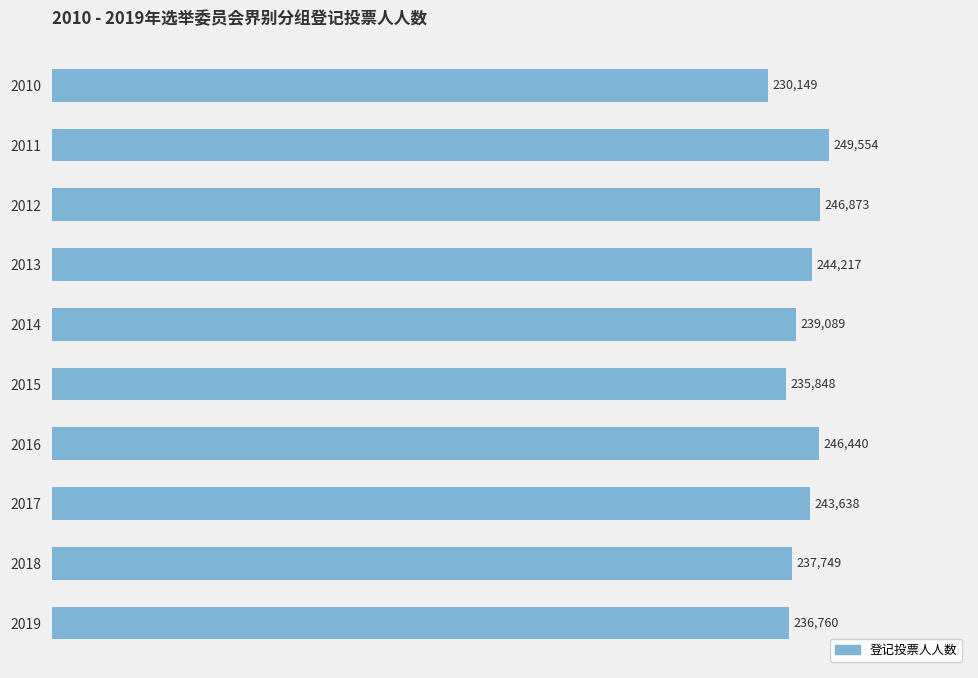

Reading bottom to top, transcribe all the data shown in this chart.

236760	237749	243638	246440	235848	239089	244217	246873	249554	230149